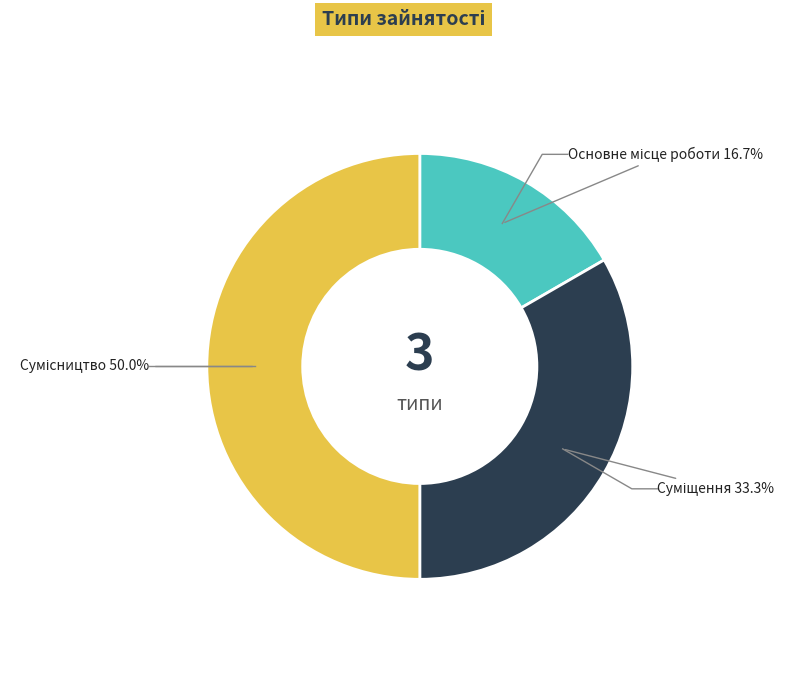

To the nearest percent, what percentage of the pie is Сумісництво?

50%